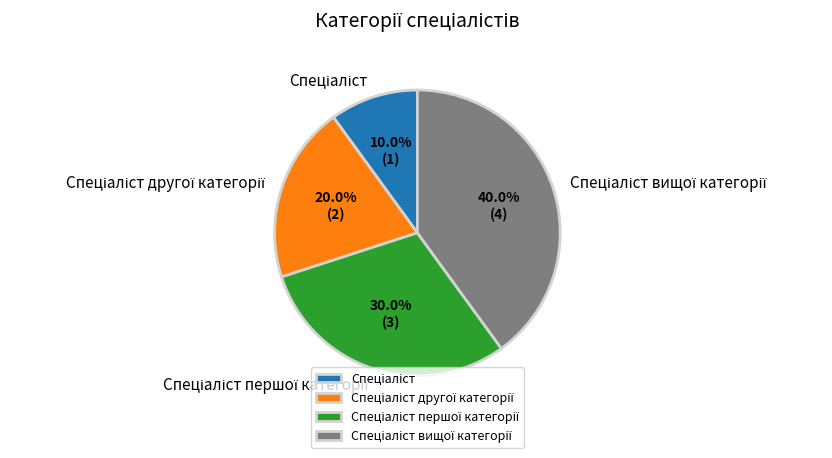

Is there a majority slice in this chart?

No